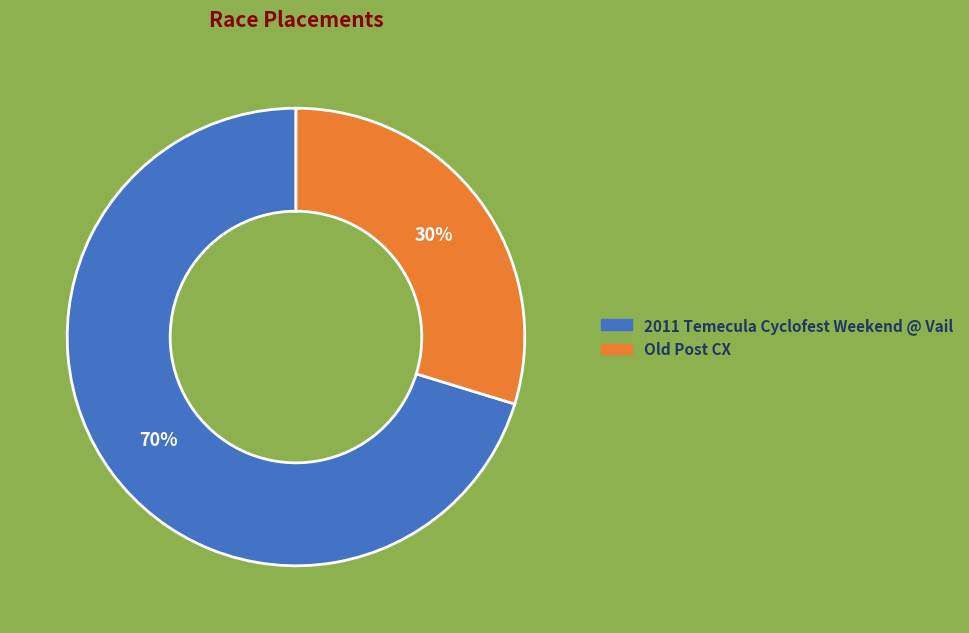

Between 2011 Temecula Cyclofest Weekend @ Vail and Old Post CX, which is larger?

2011 Temecula Cyclofest Weekend @ Vail